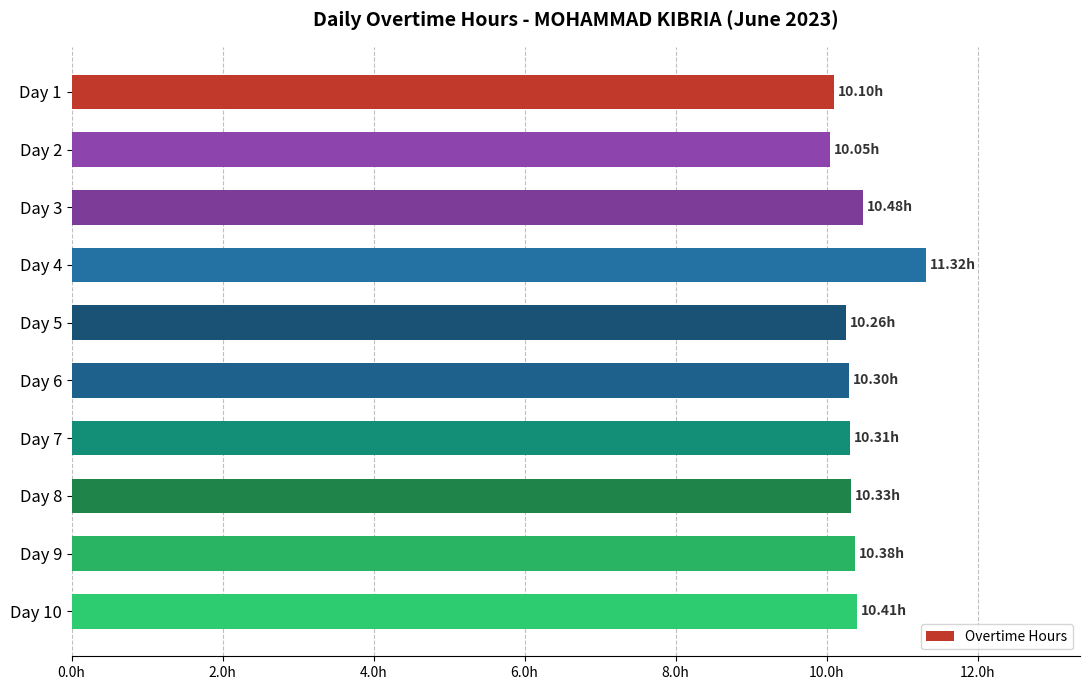

Does the chart contain any negative values?

No